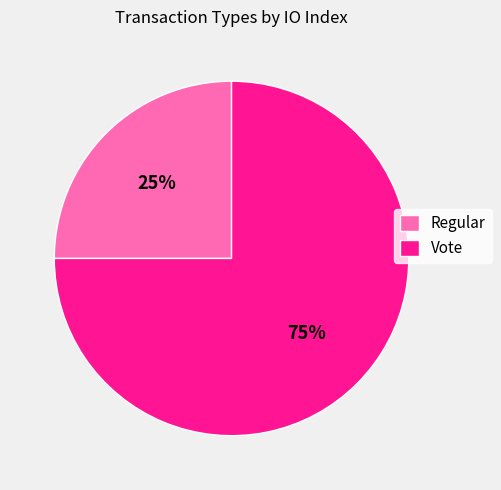

To the nearest percent, what is the average slice percentage?

50%